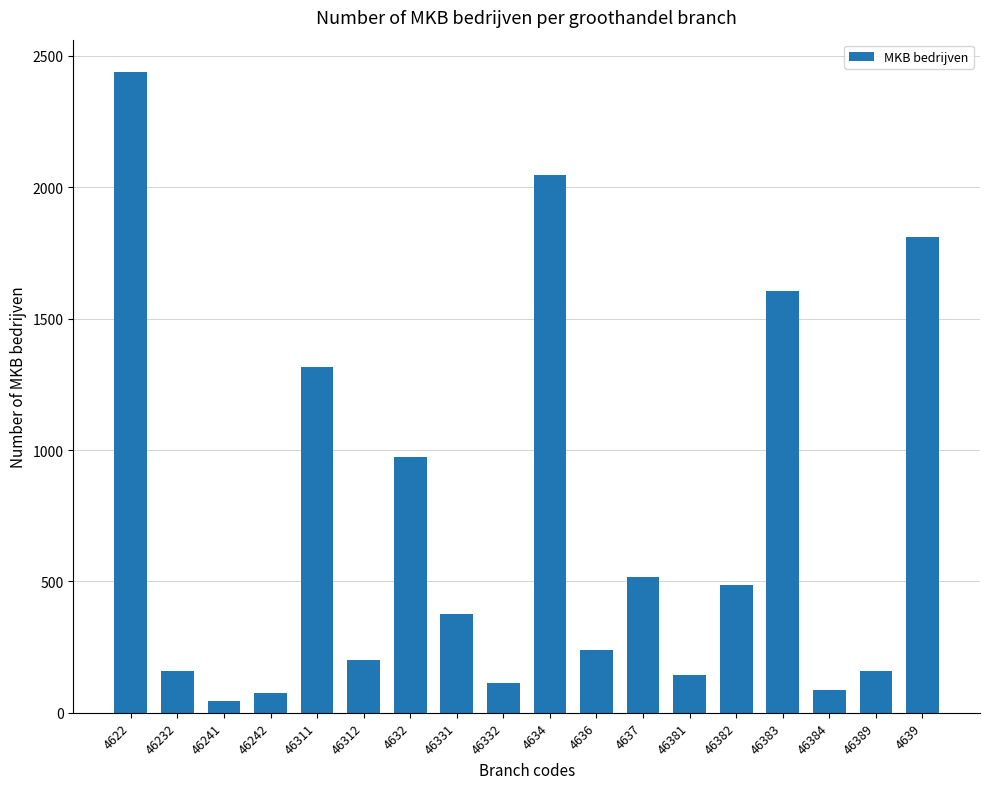

What is the greatest value displayed?

2440